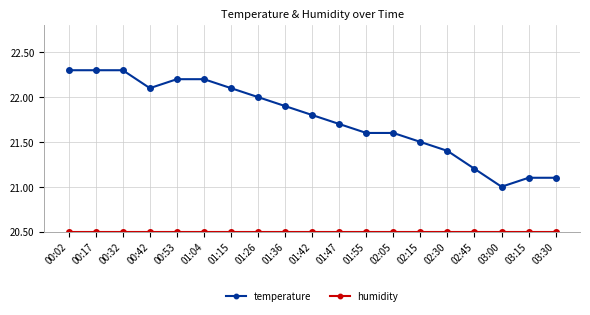

What is the value of the temperature point at the 18th from the left?

21.1